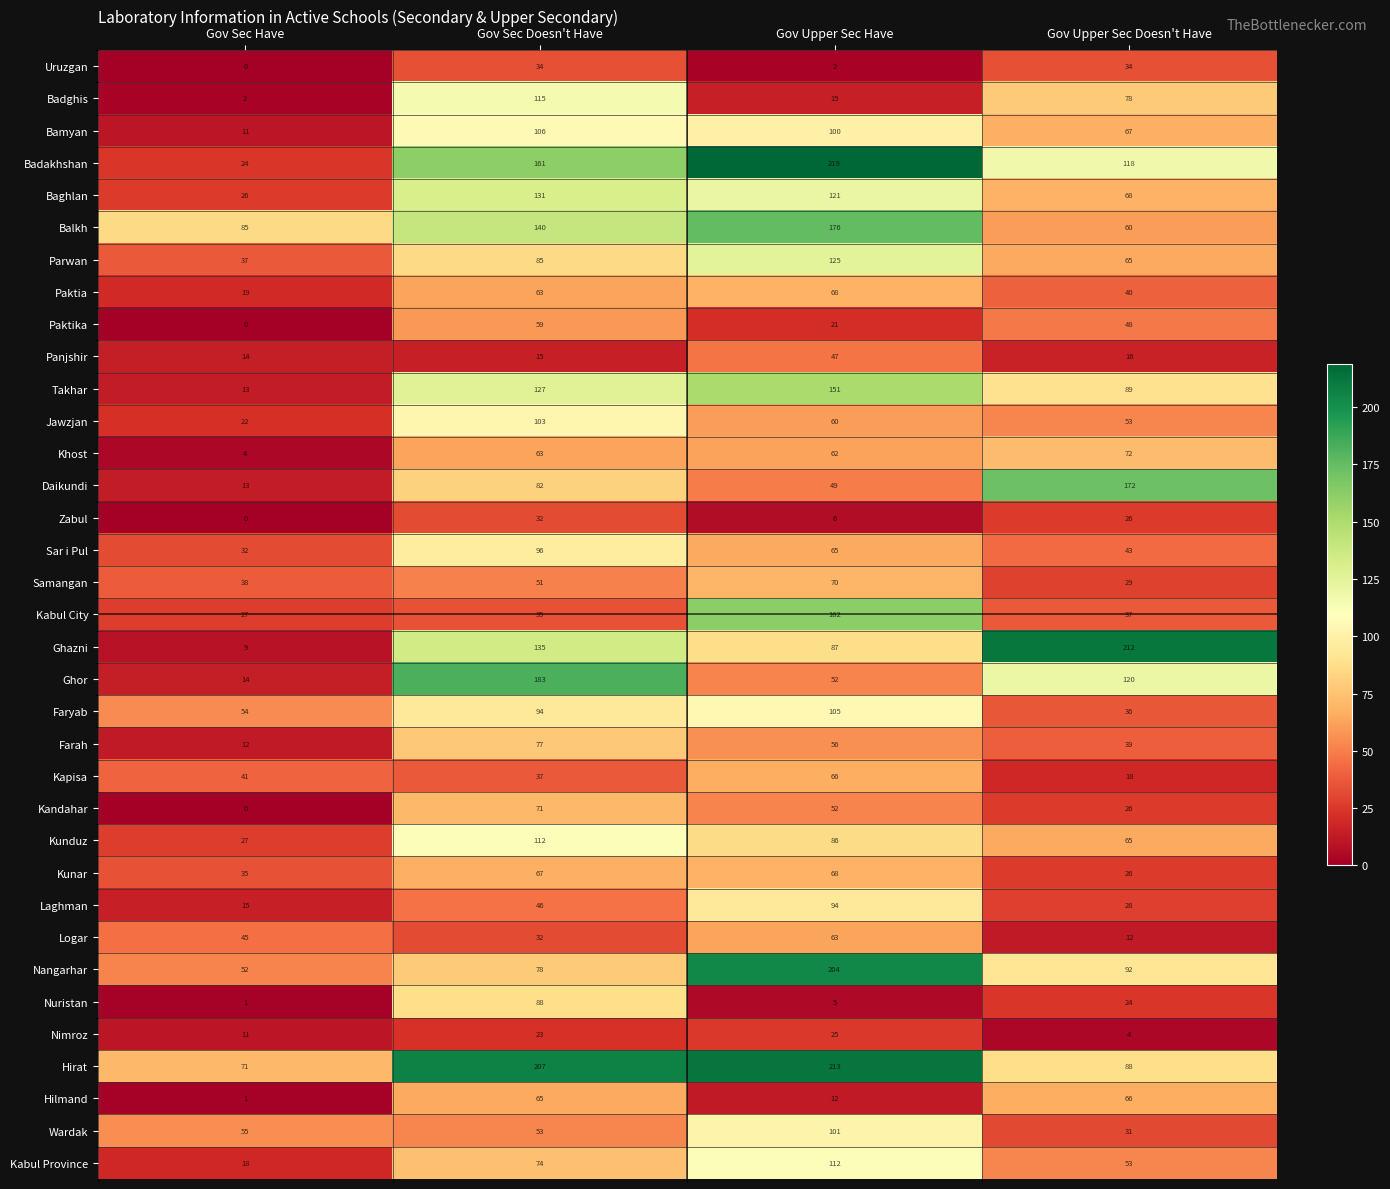

Is the value of Ghazni at Gov Sec Doesn't Have greater than the value of Nuristan at Gov Upper Sec Have?

Yes